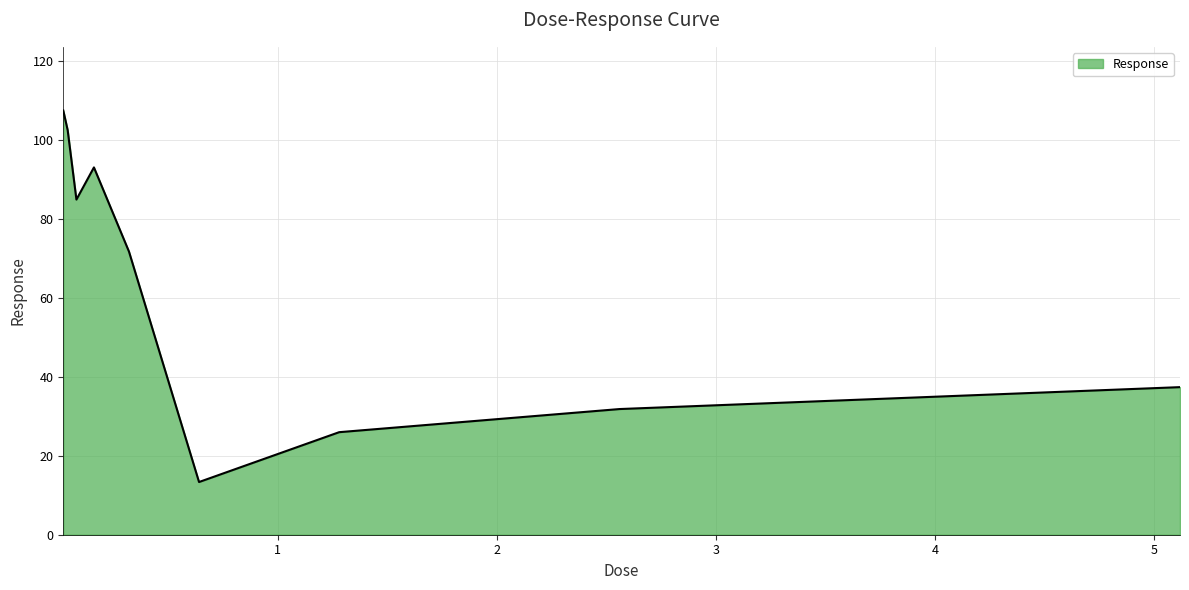

What is the greatest value displayed?

107.4